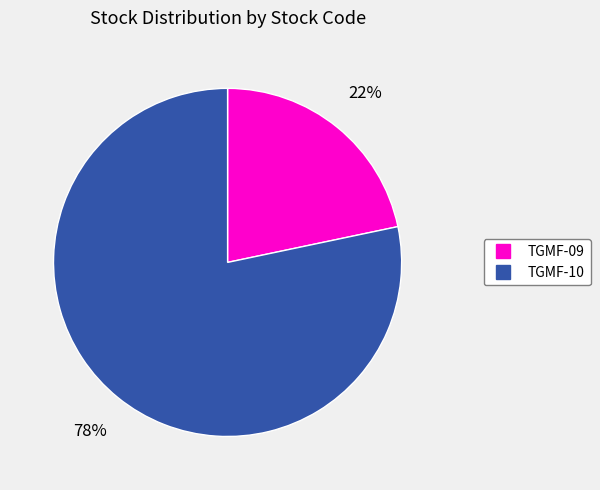

Which has a higher value, TGMF-10 or TGMF-09?

TGMF-10